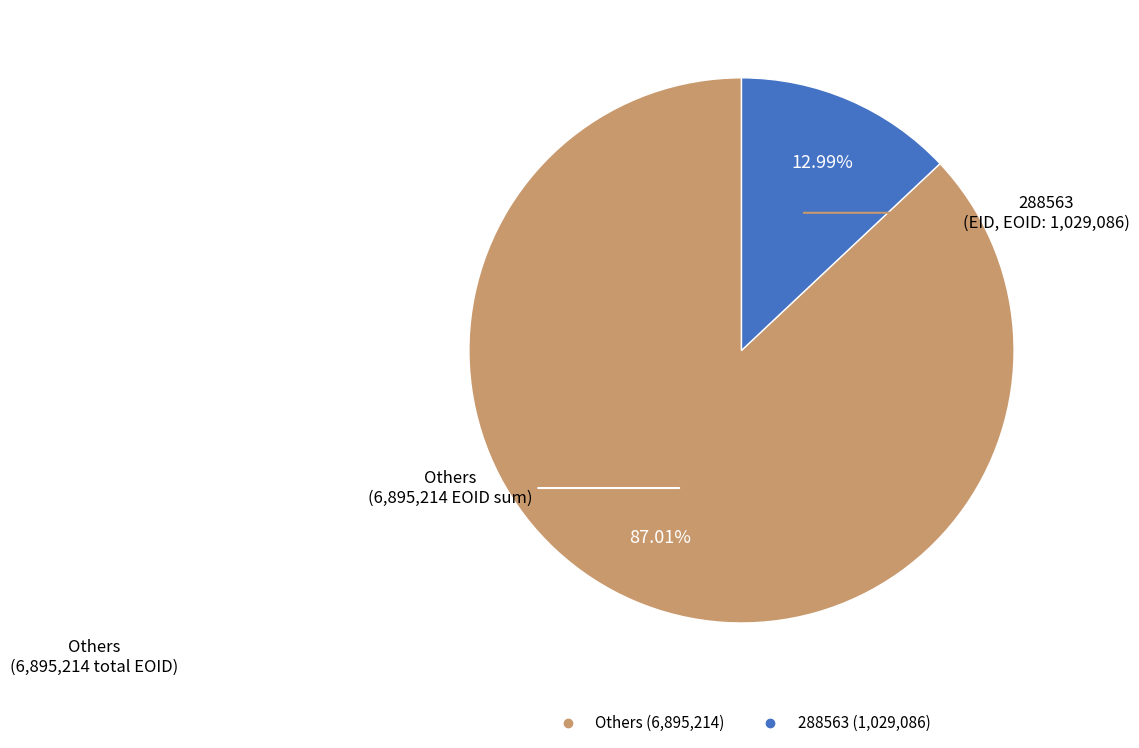

Does any single category account for the majority?

Yes